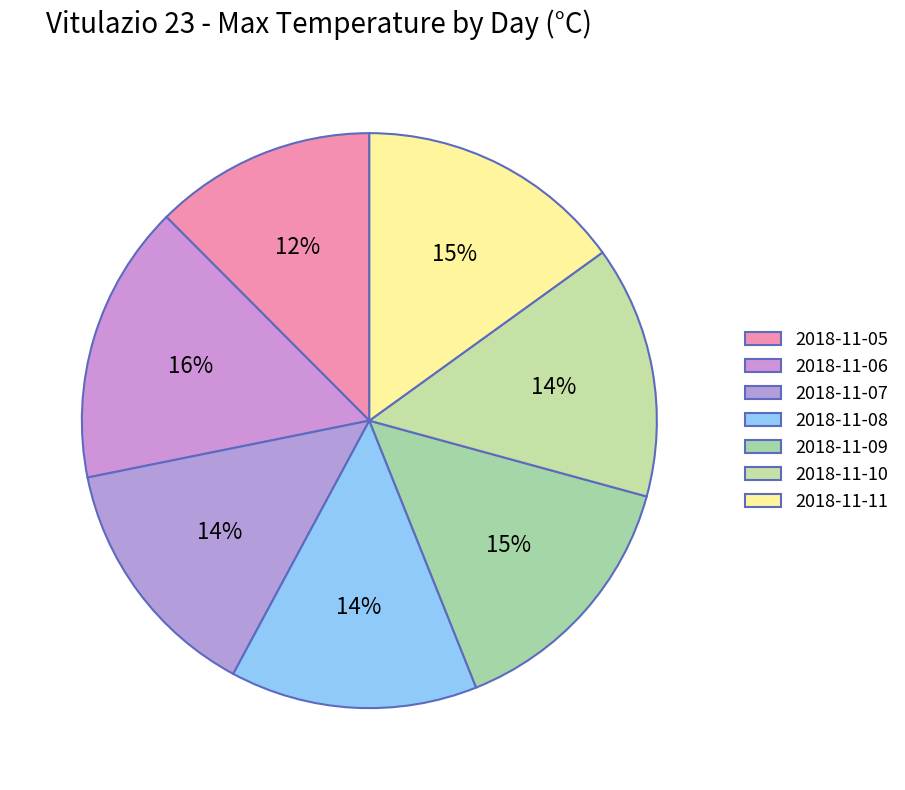

Rank the categories by value from lowest to highest.

2018-11-05, 2018-11-08, 2018-11-07, 2018-11-10, 2018-11-09, 2018-11-11, 2018-11-06